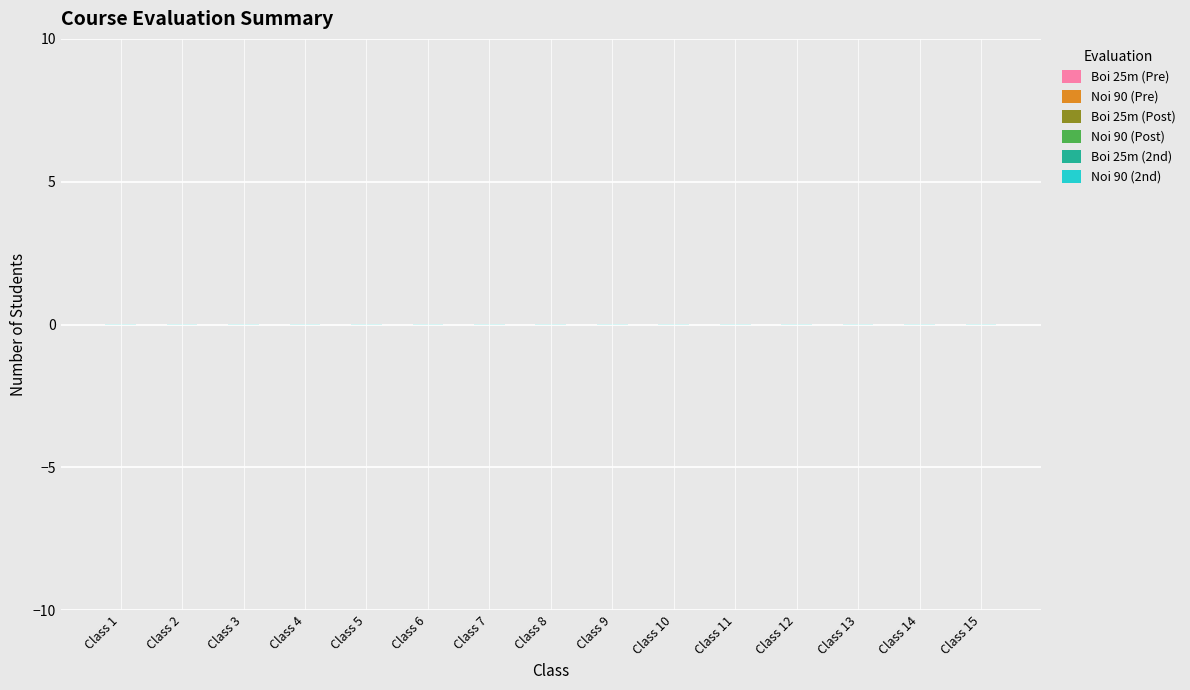

At which label does Noi 90 (Pre) reach its minimum?

Class 1